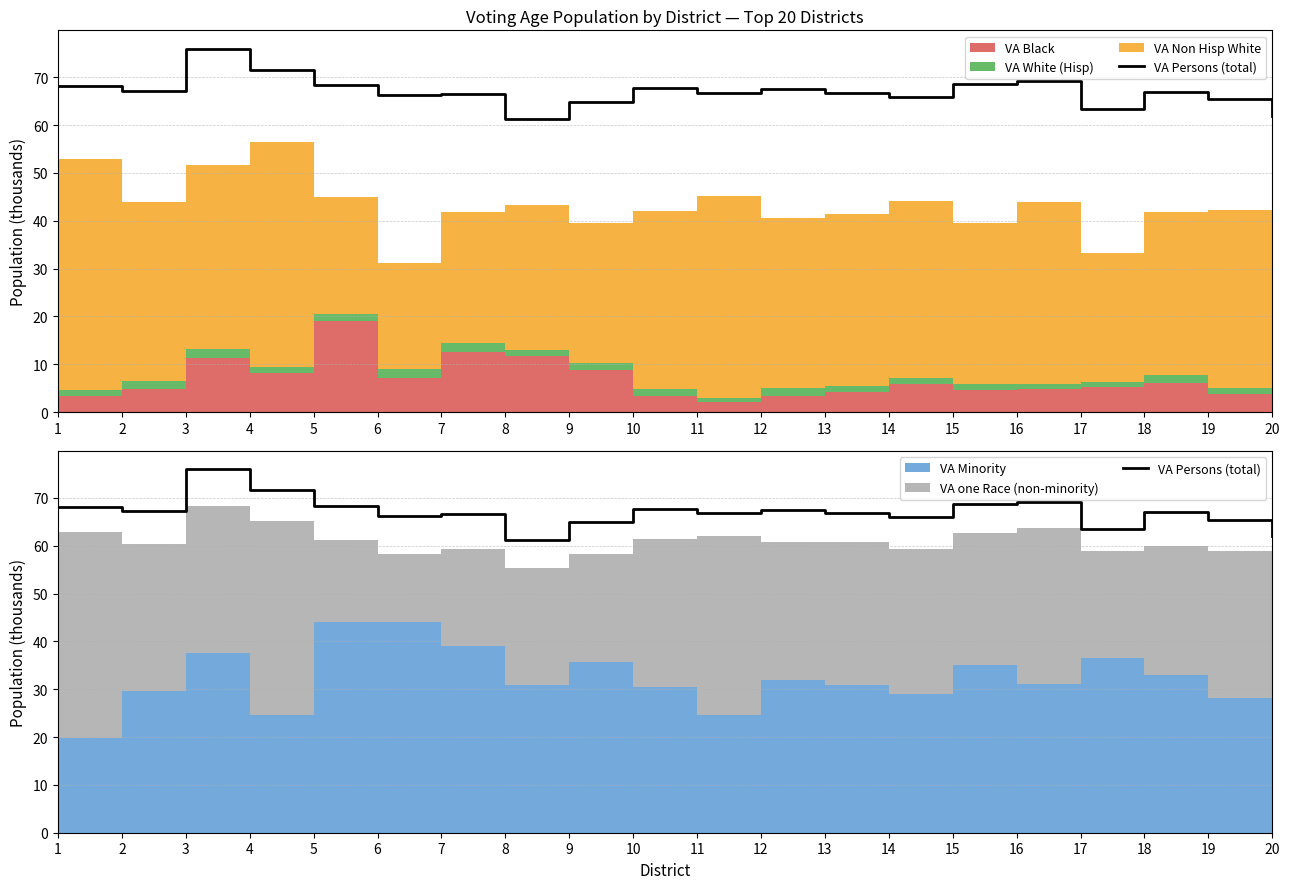

What is the change in value from 7 to 16?

+2.5